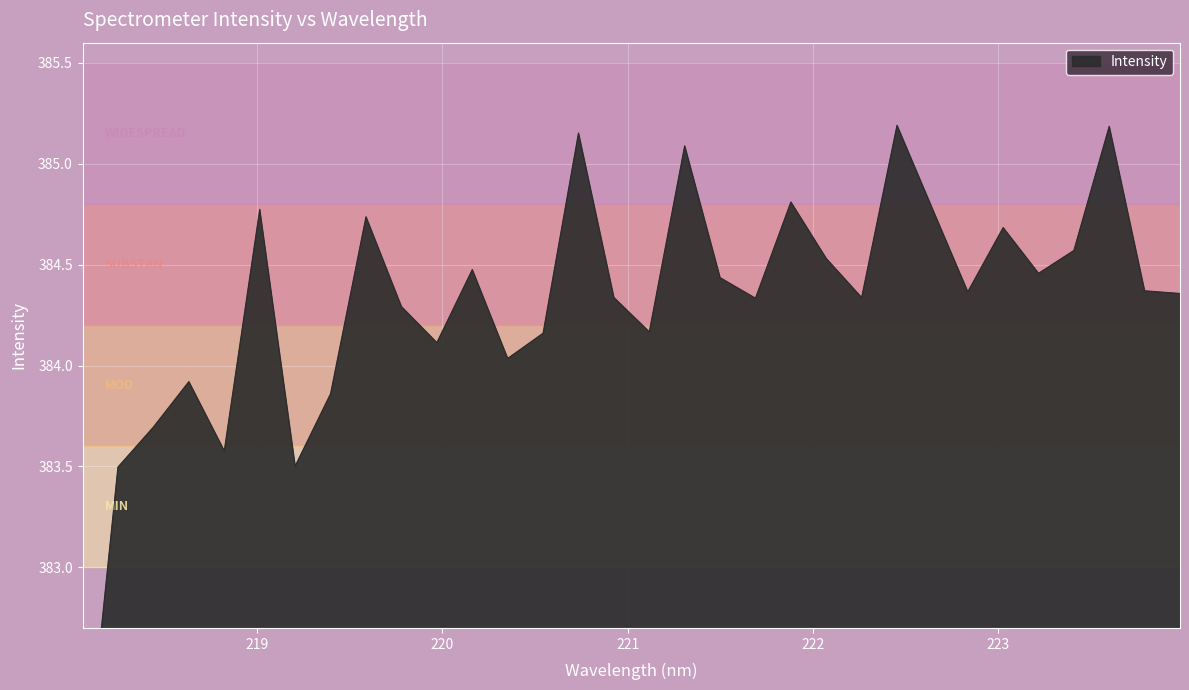

Which has a higher value, 220.5444 or 223.5987?

223.5987